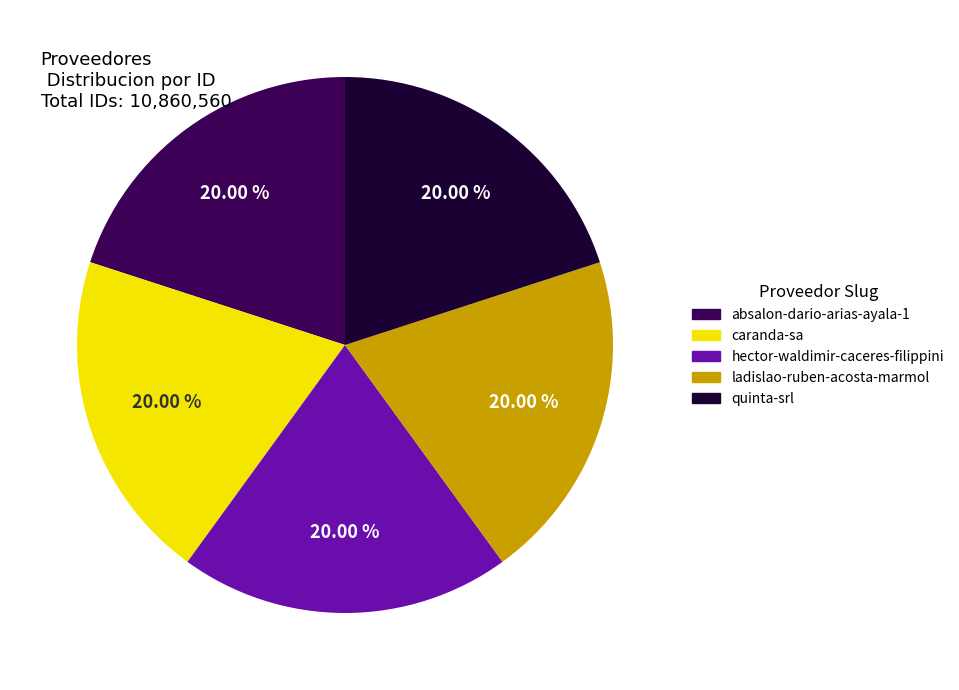

Combined, do caranda-sa and hector-waldimir-caceres-filippini account for over 50%?

No